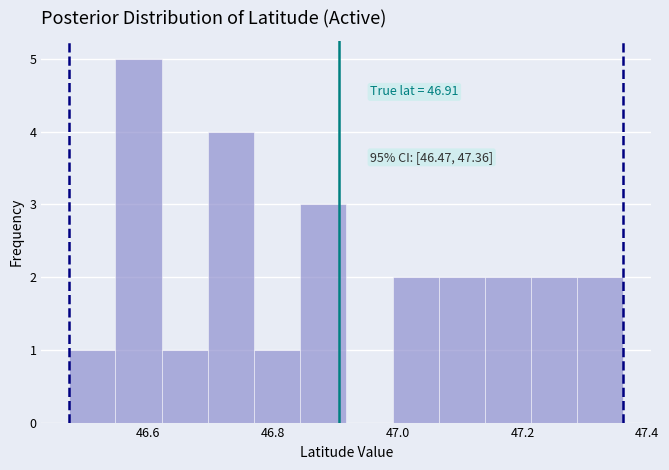

Read against the x-axis, roughly where is the centre of the tallest bar?

46.58